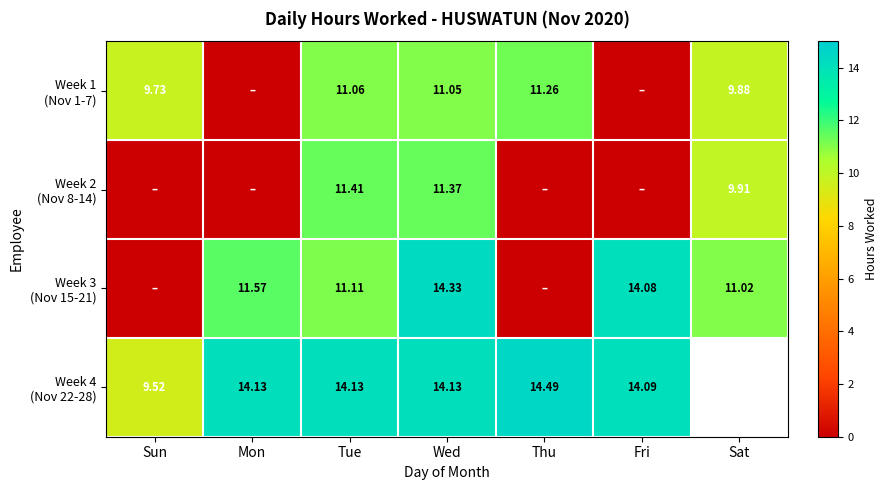

Between Mon and Wed, which is larger?

Wed